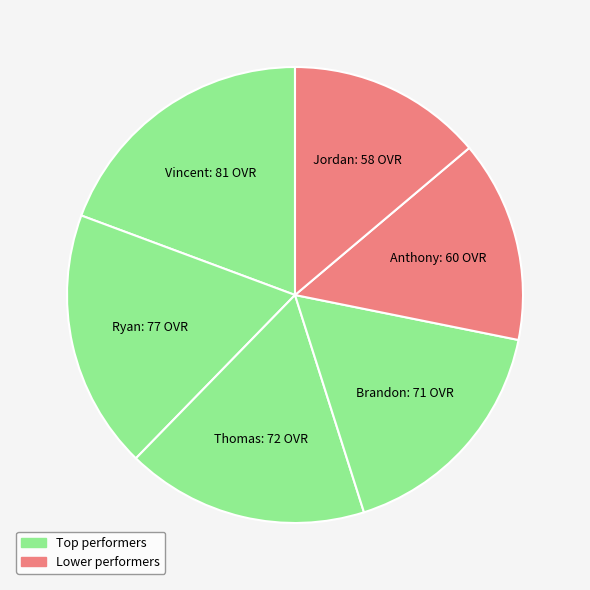

Does any single category account for the majority?

No